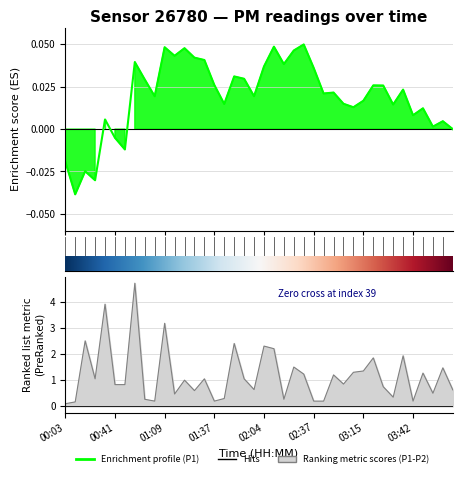

How many lines are shown in the chart?

2